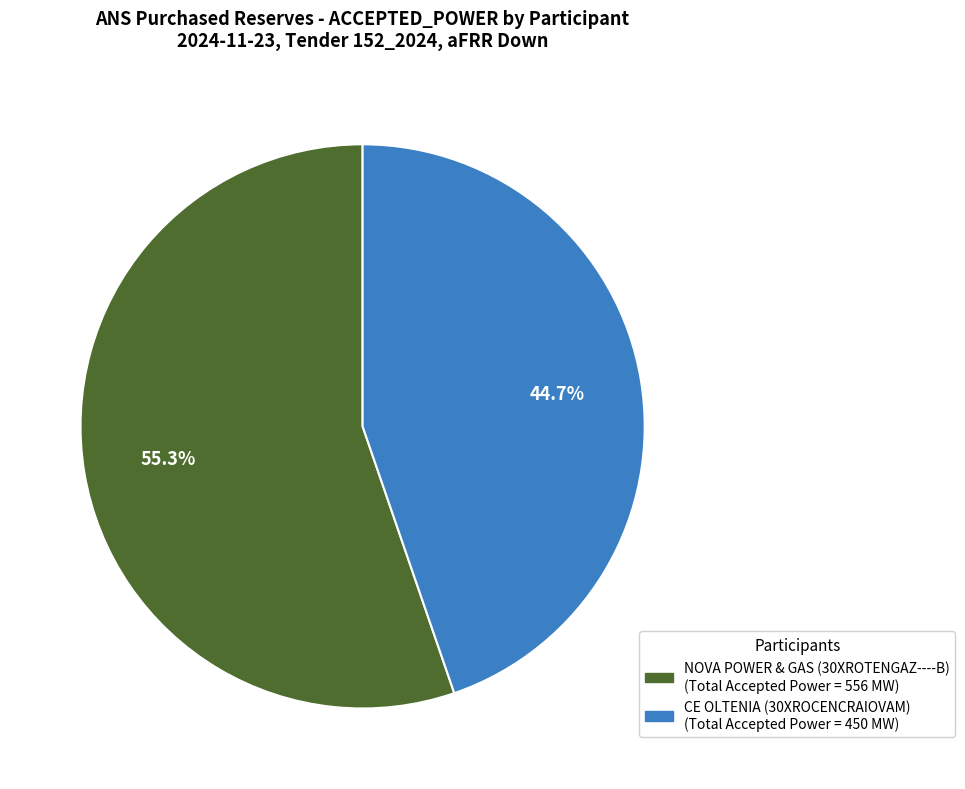

Count the number of slices in the pie.

2